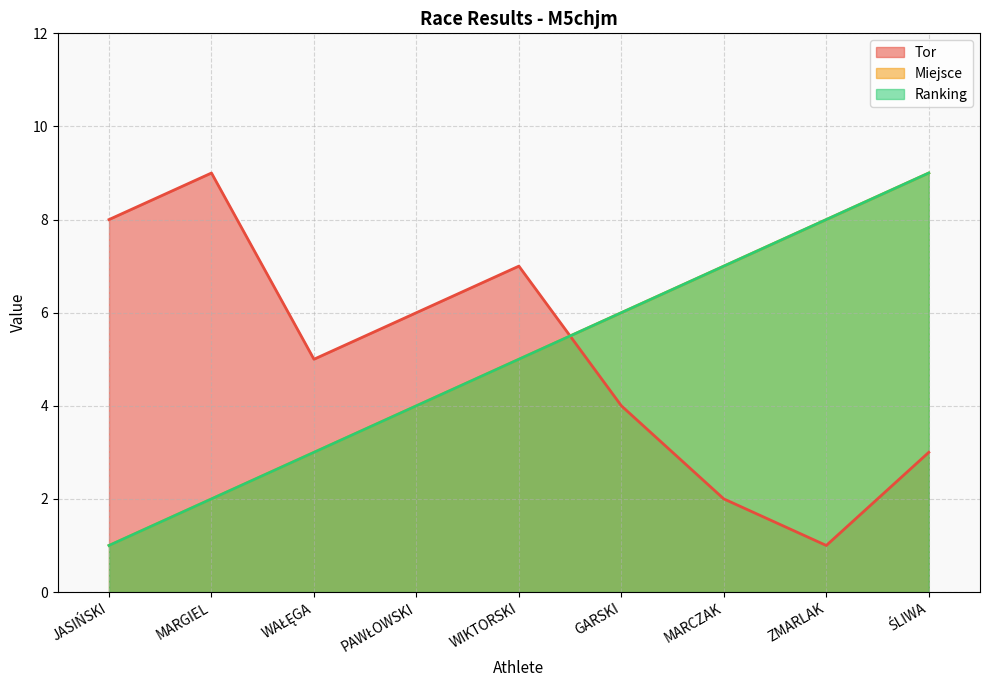

At how many categories does at least one series exceed 4?

9